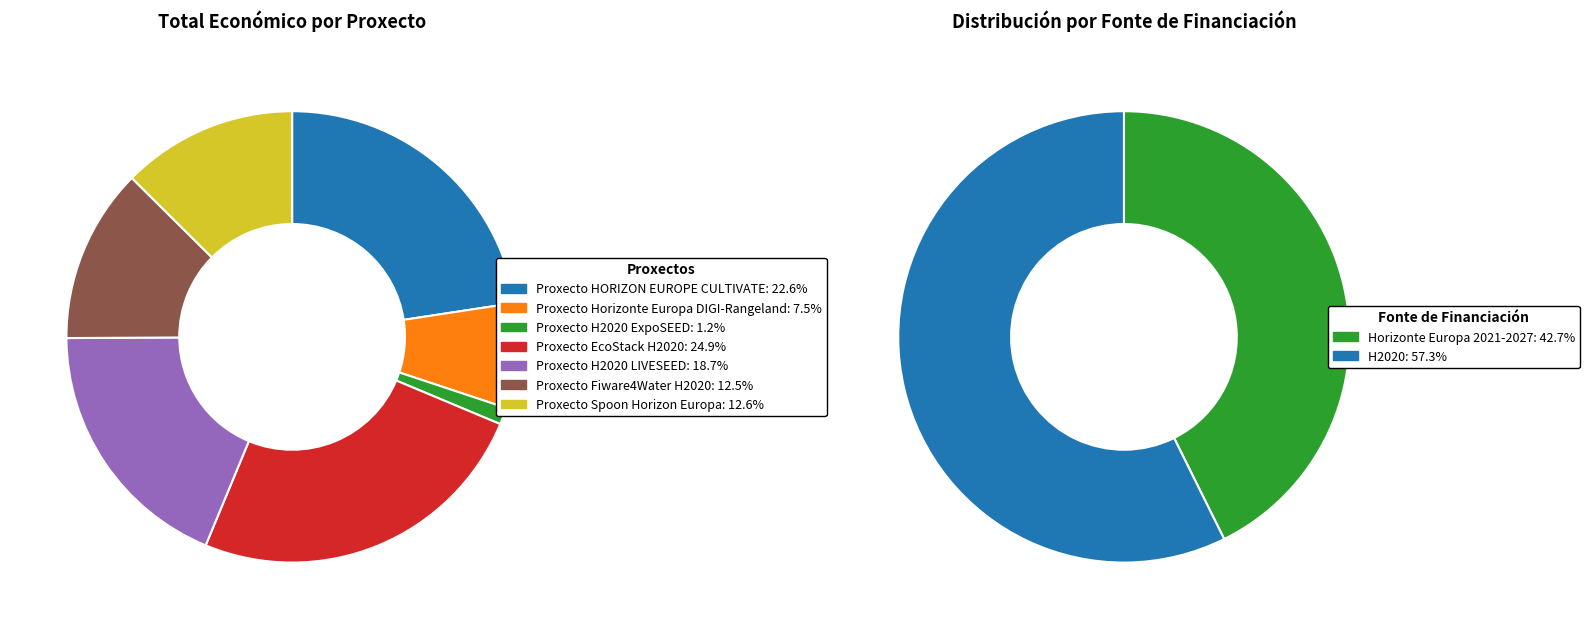

Does any single category account for the majority?

No